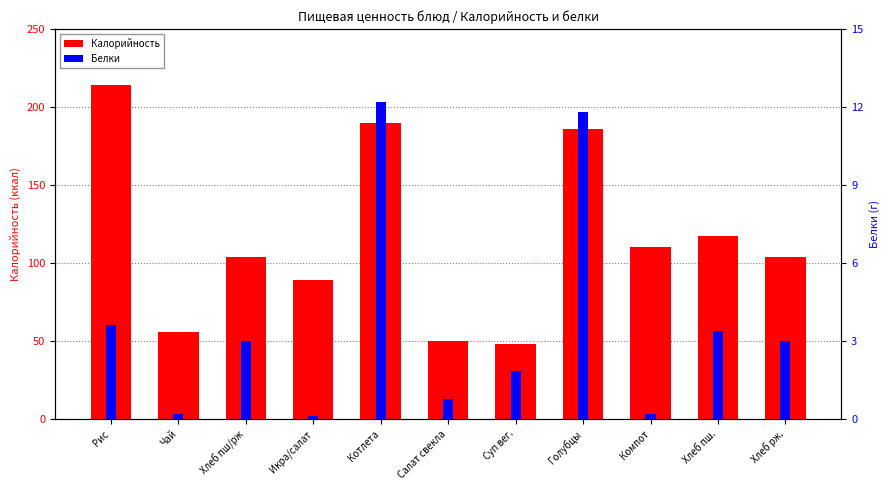

What is the sum of all Калорийность values?

1267.6